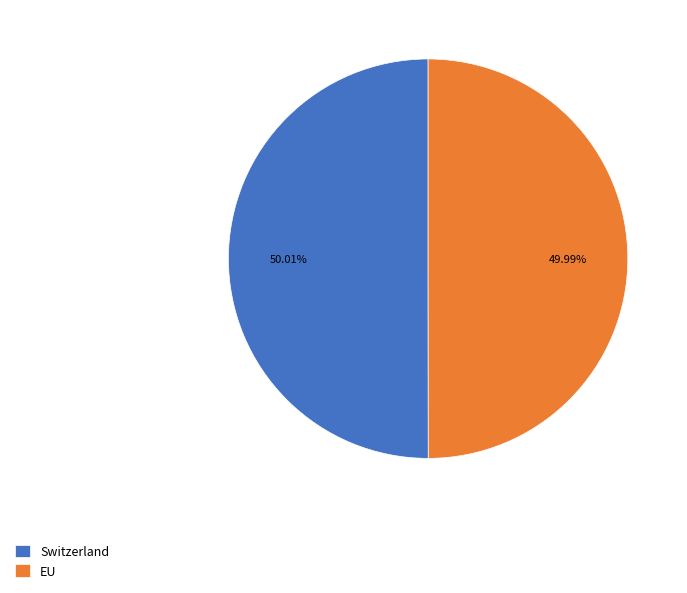

Is it true that Switzerland is 50% of the pie?

True